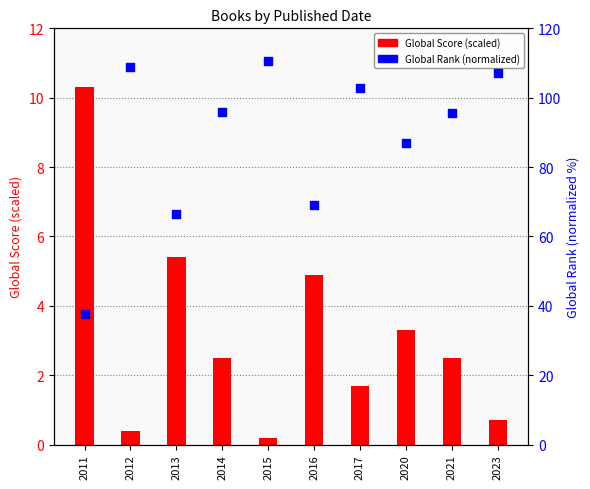

What is the total value across all series at 2020?

90.3